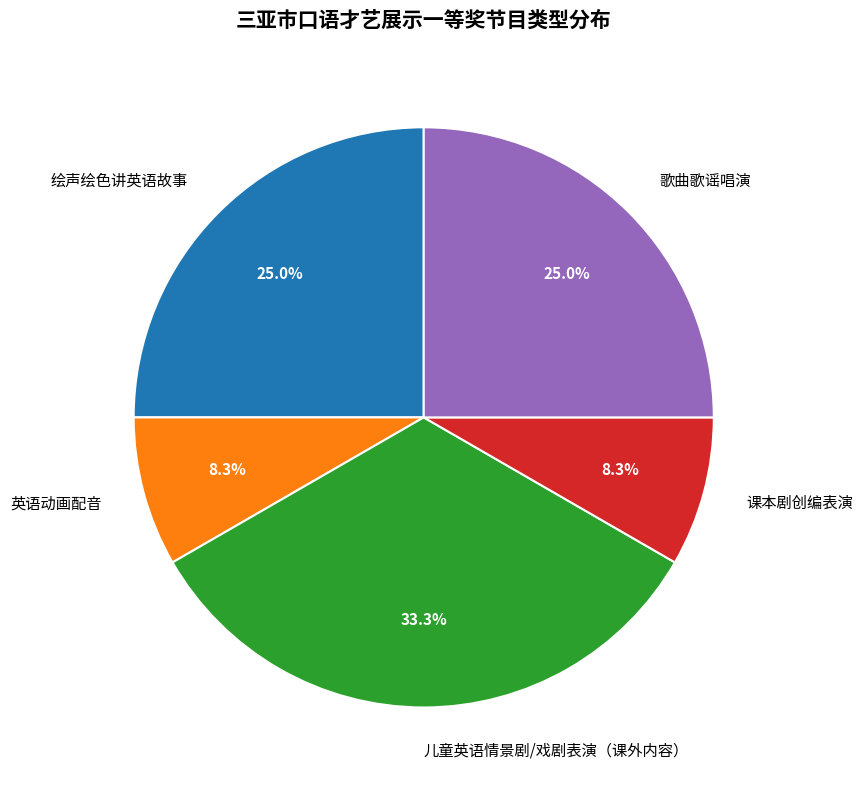

Is it true that 课本剧创编表演 is 8% of the pie?

True